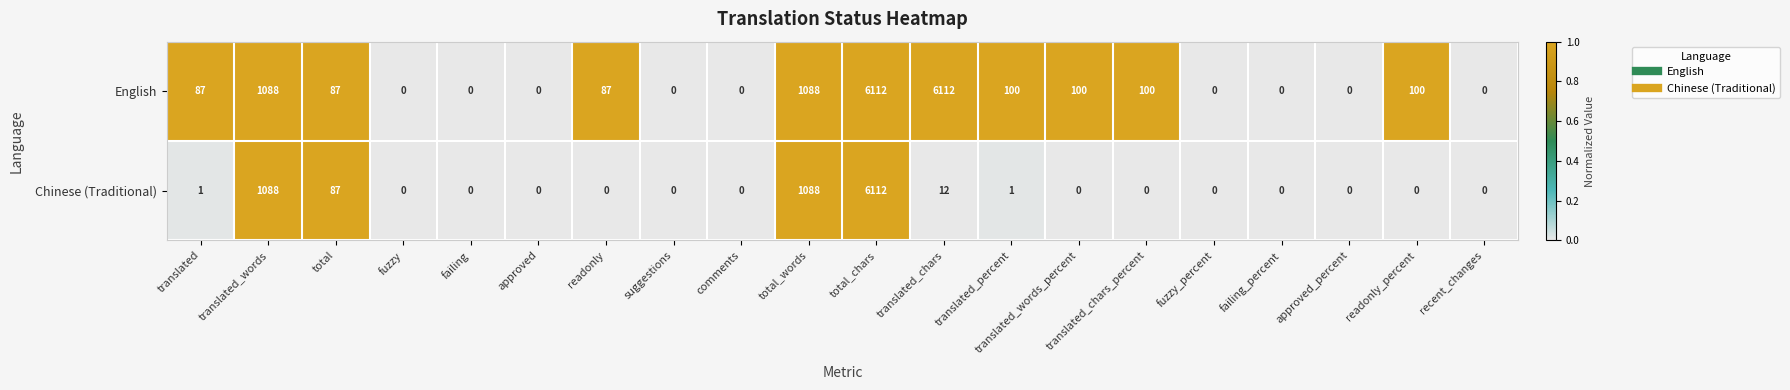

At which category is the sum across all series the highest?

total_chars